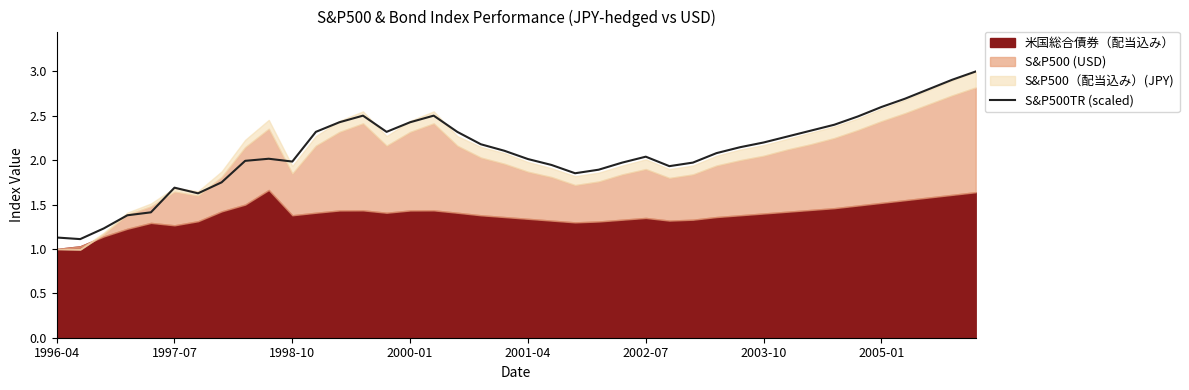

What is the highest value of the S&P500TR (scaled) series?

3.0